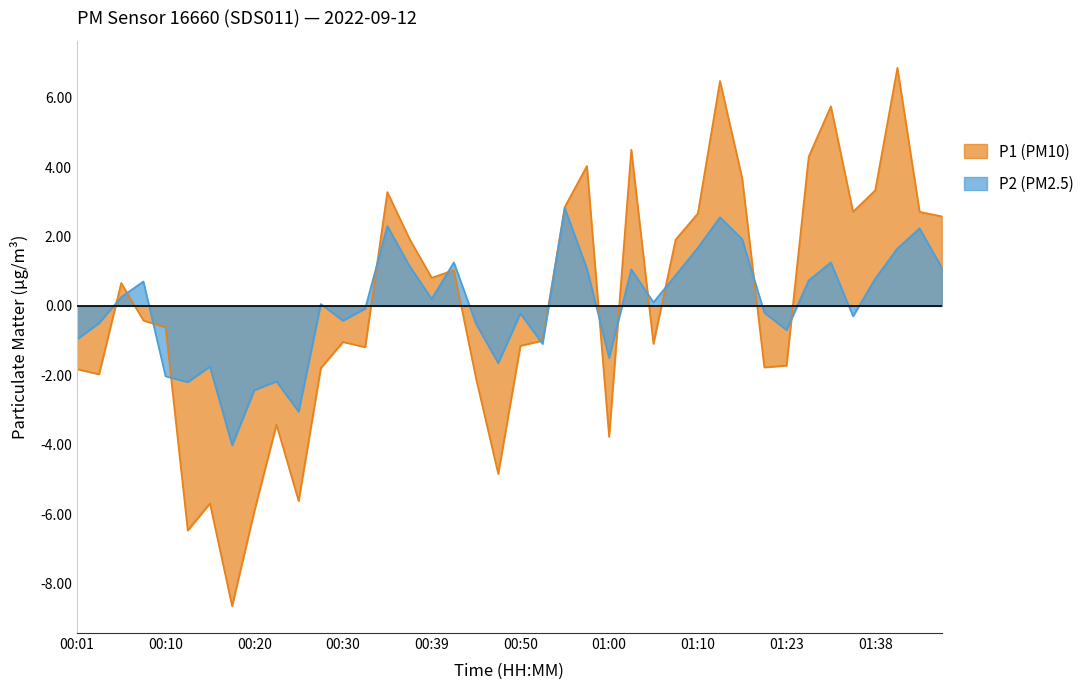

What is the difference between the maximum and minimum values in the P1 series?

15.5